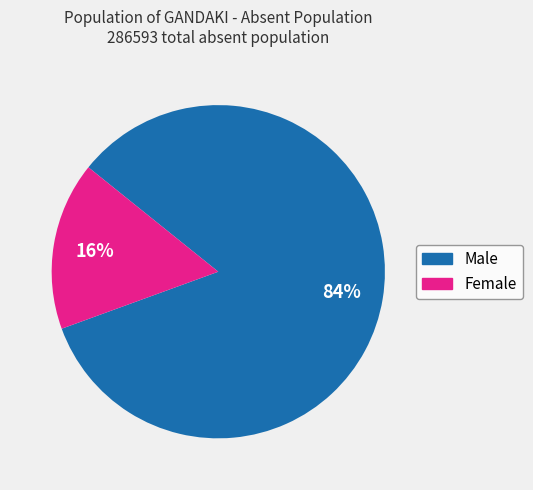

To the nearest percent, what is the average slice percentage?

50%